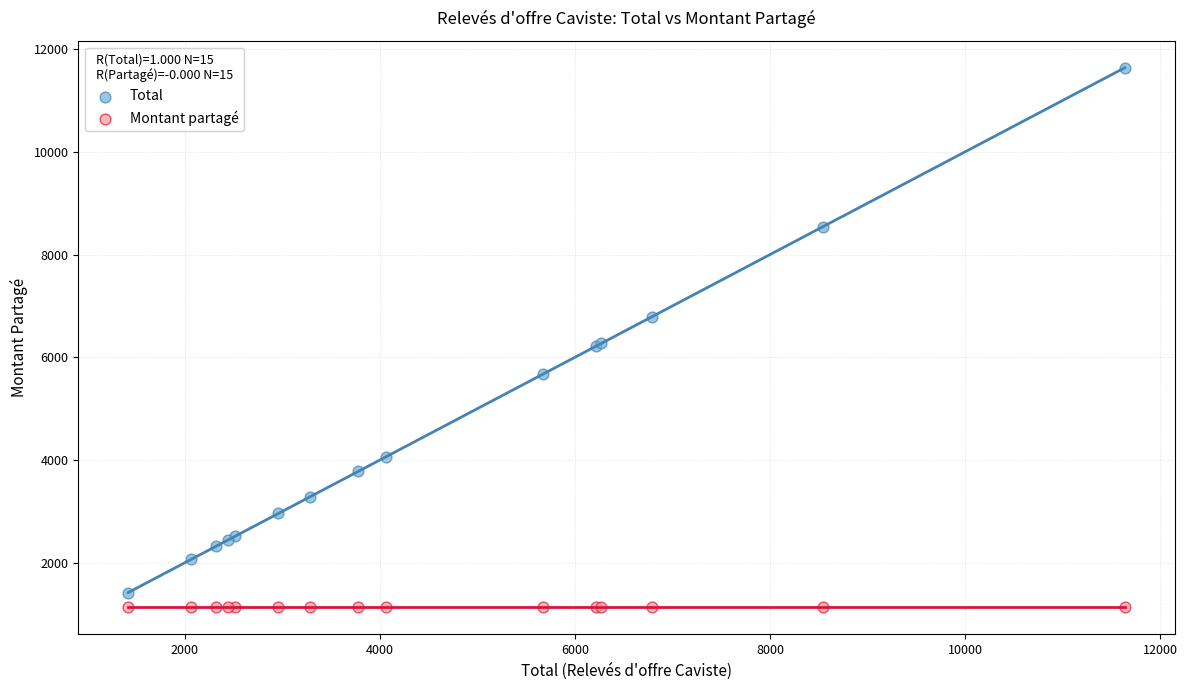

Which series reaches the maximum Y coordinate?

Total